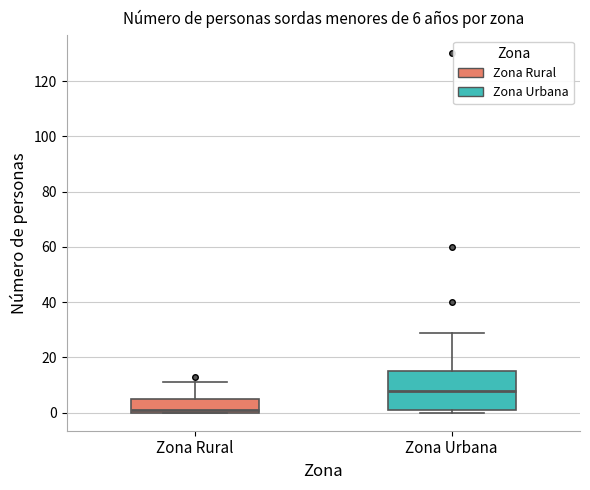

Which box's median line is the highest?

Zona Urbana